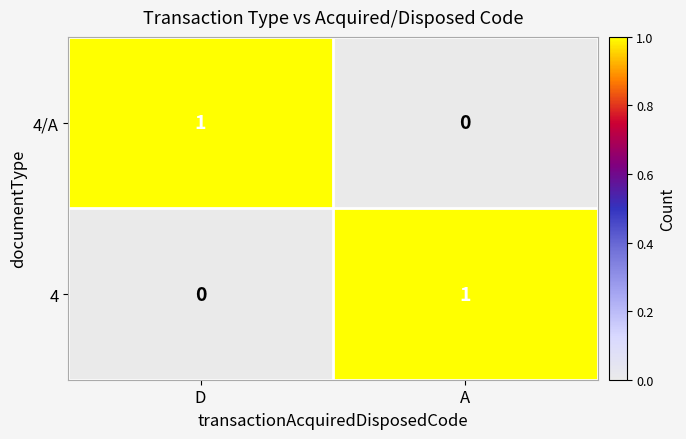

Rank the categories by 4 value from highest to lowest.

A, D